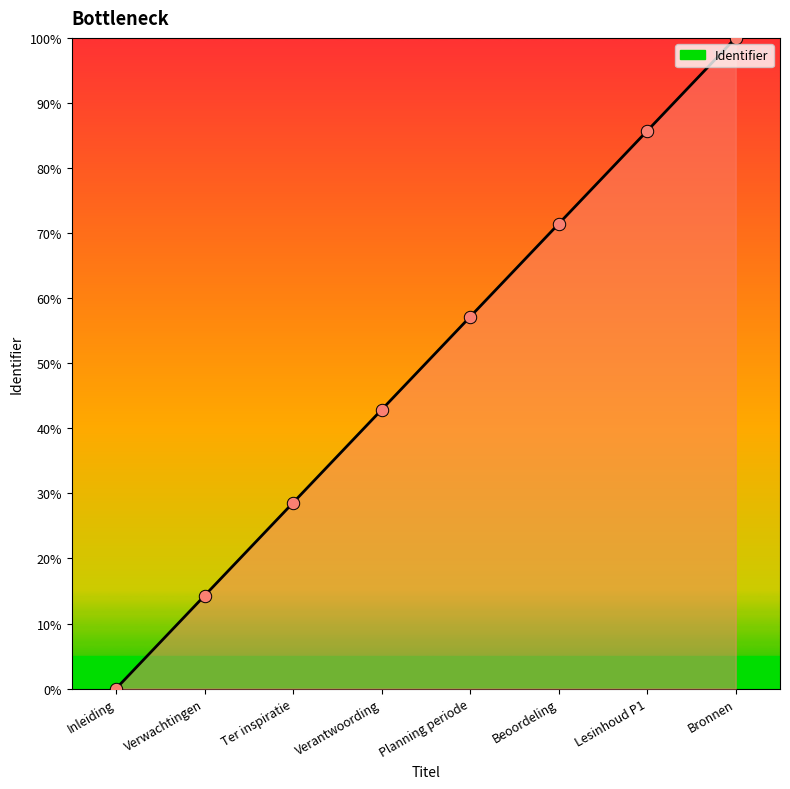

What is the ratio of the value at Verwachtingen to the value at Bronnen?

0.1